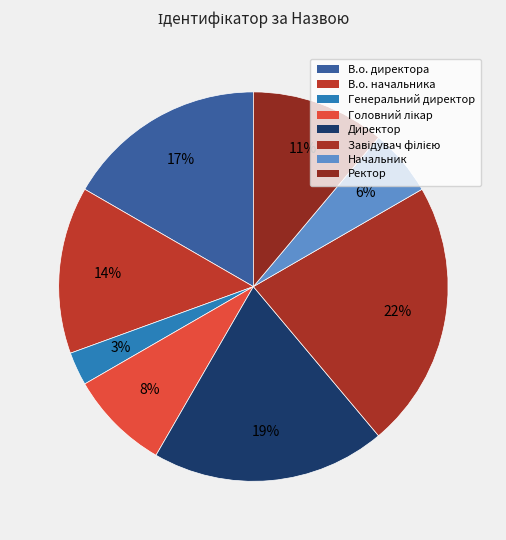

Count the number of slices in the pie.

8